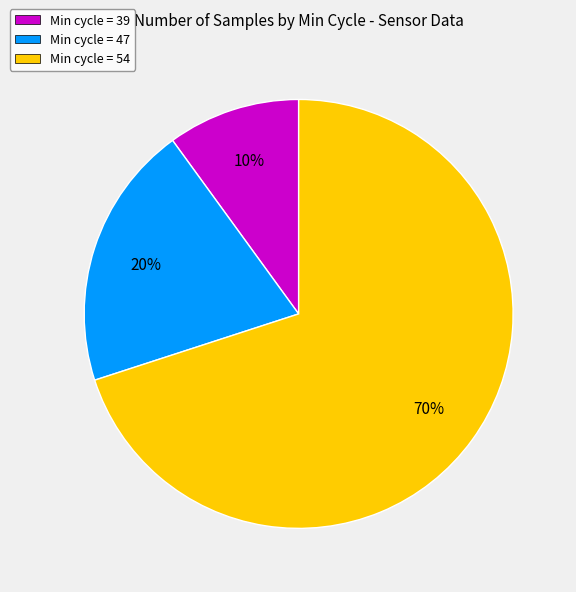

Which category has the smallest portion of the pie?

Min cycle = 39